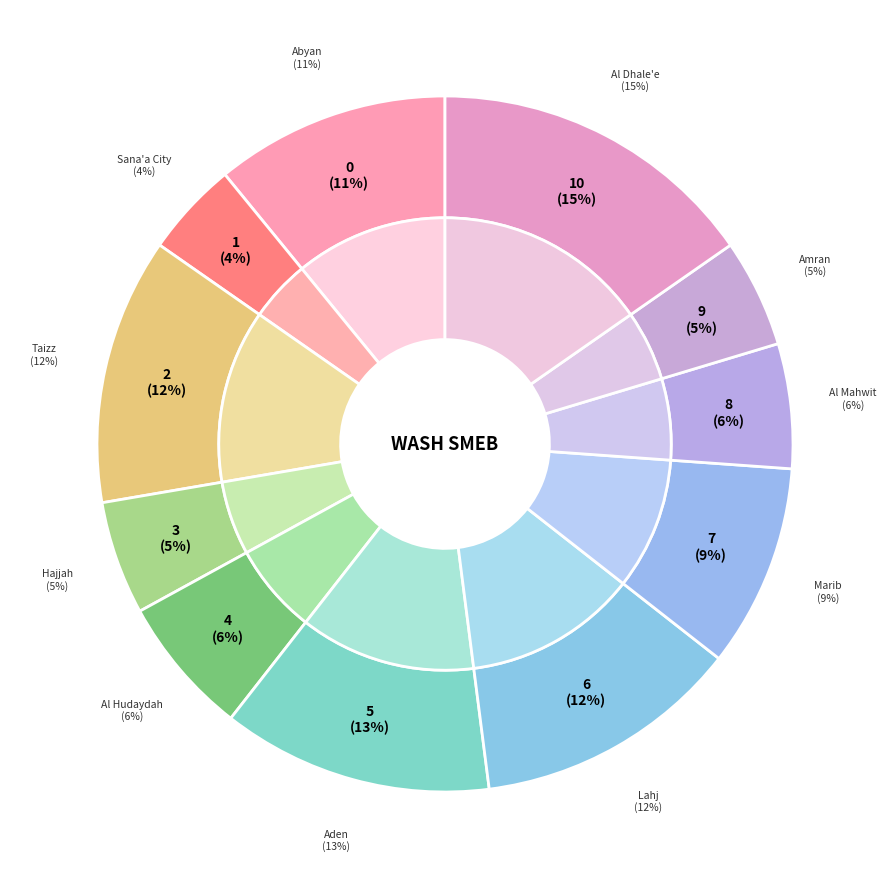

To the nearest percent, what percentage of the pie is Sana'a City?

4%